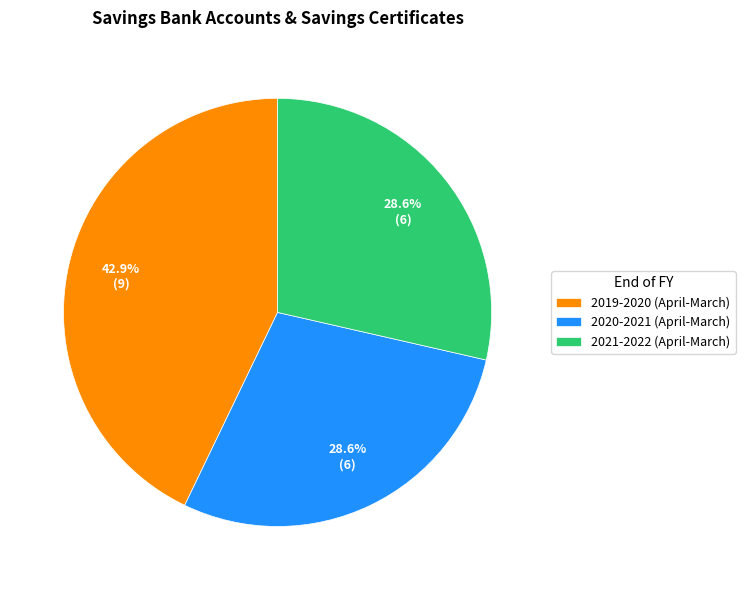

What percentage is the 2020-2021 (April-March) slice, to the nearest percent?

29%